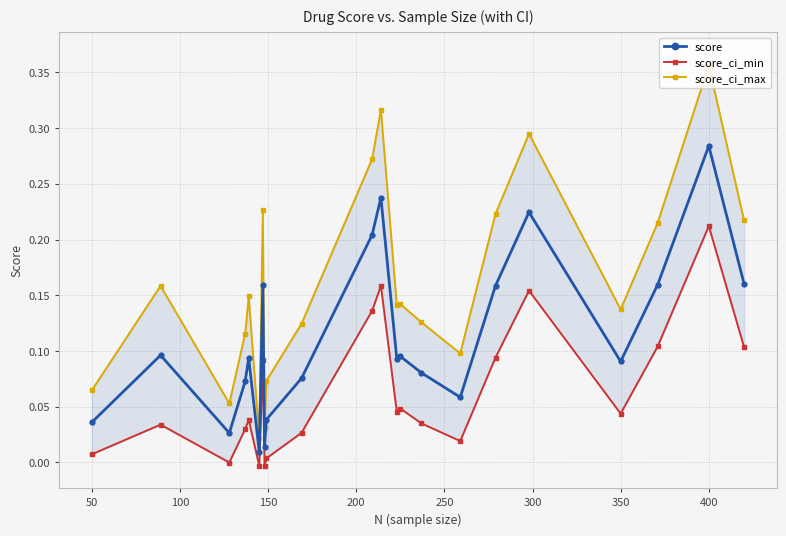

What is the greatest value displayed?

0.4